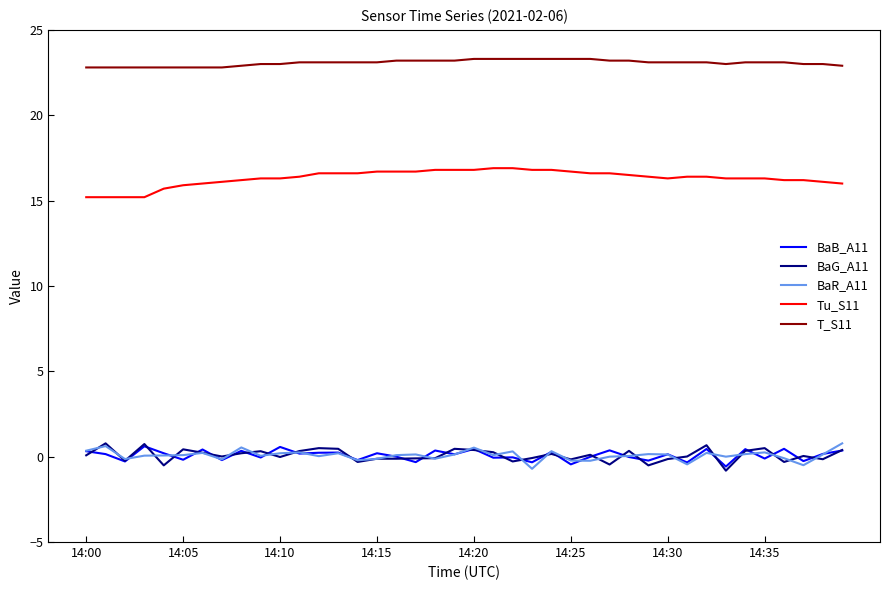

What is the greatest value displayed?

23.3